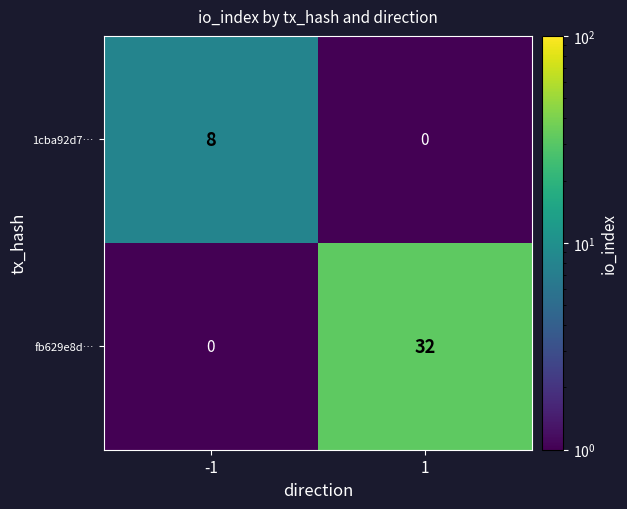

Read the 1cba92d7… value at -1.

8